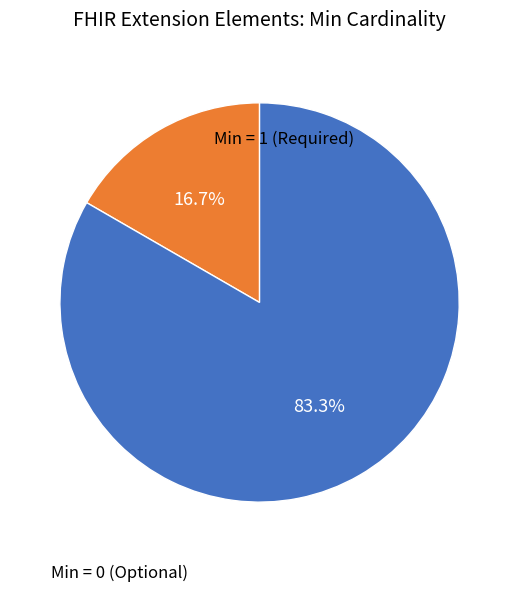

Is there any slice that represents more than half of the pie?

Yes